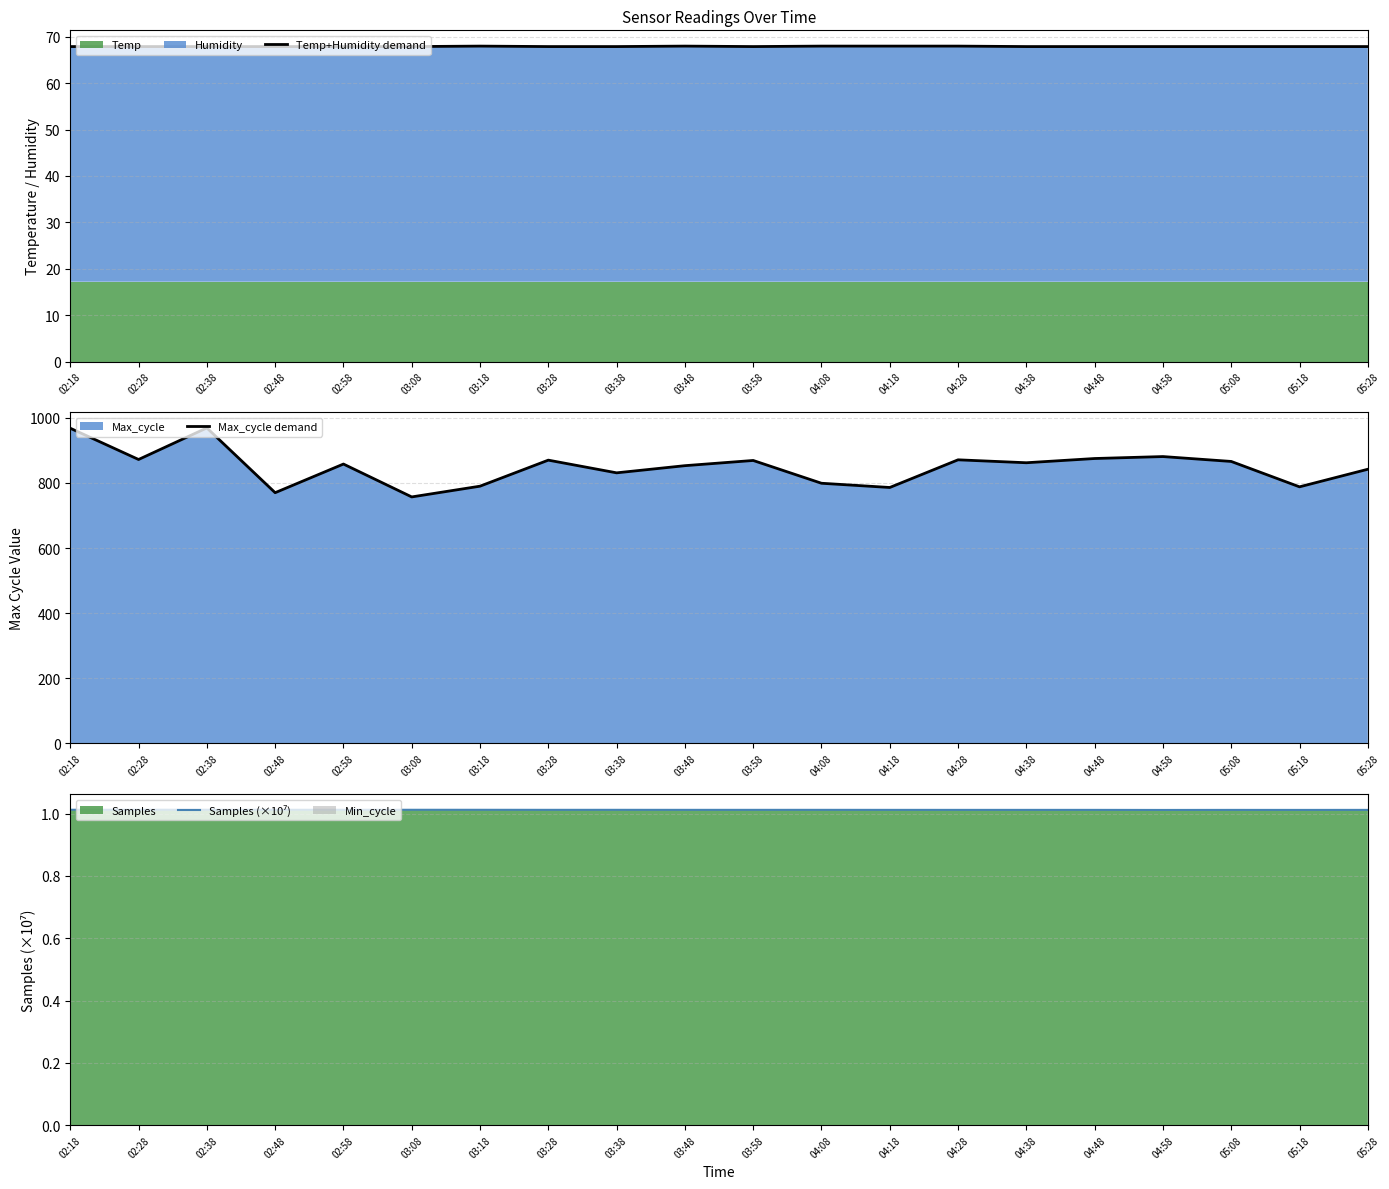

Which has a higher value, 03:18 or 05:28?

03:18